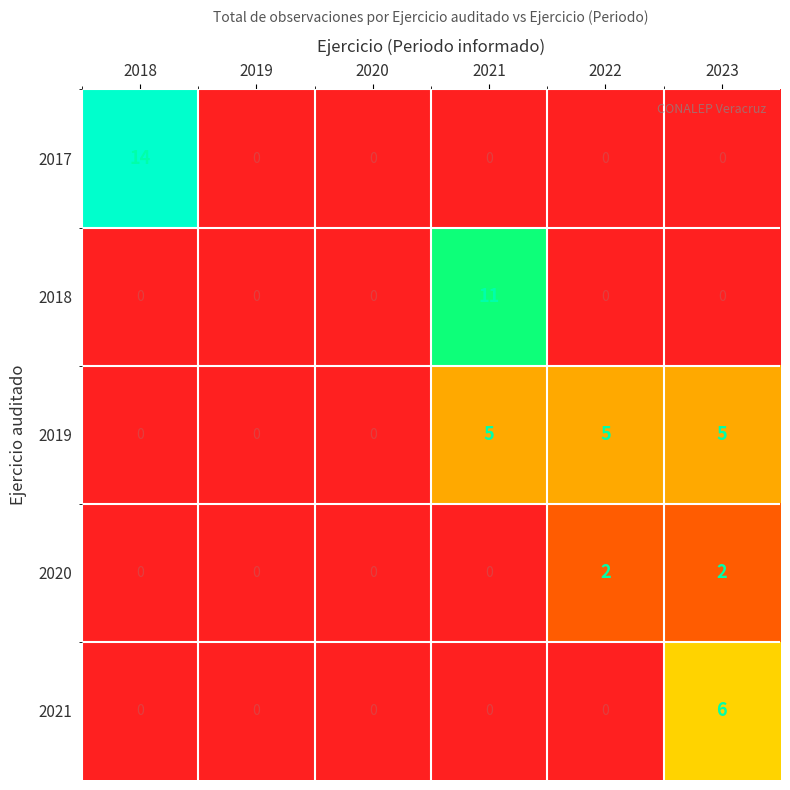

What is the sum of the 2021 values at 2023 and 2022?

6